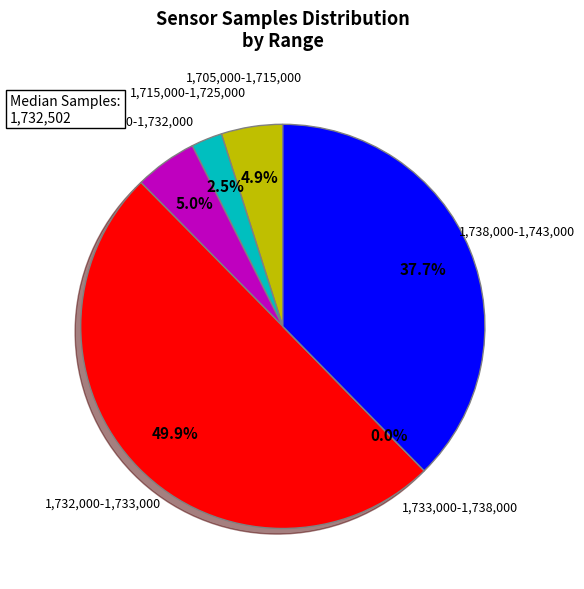

To the nearest percent, what percentage of the pie is 3?

3%